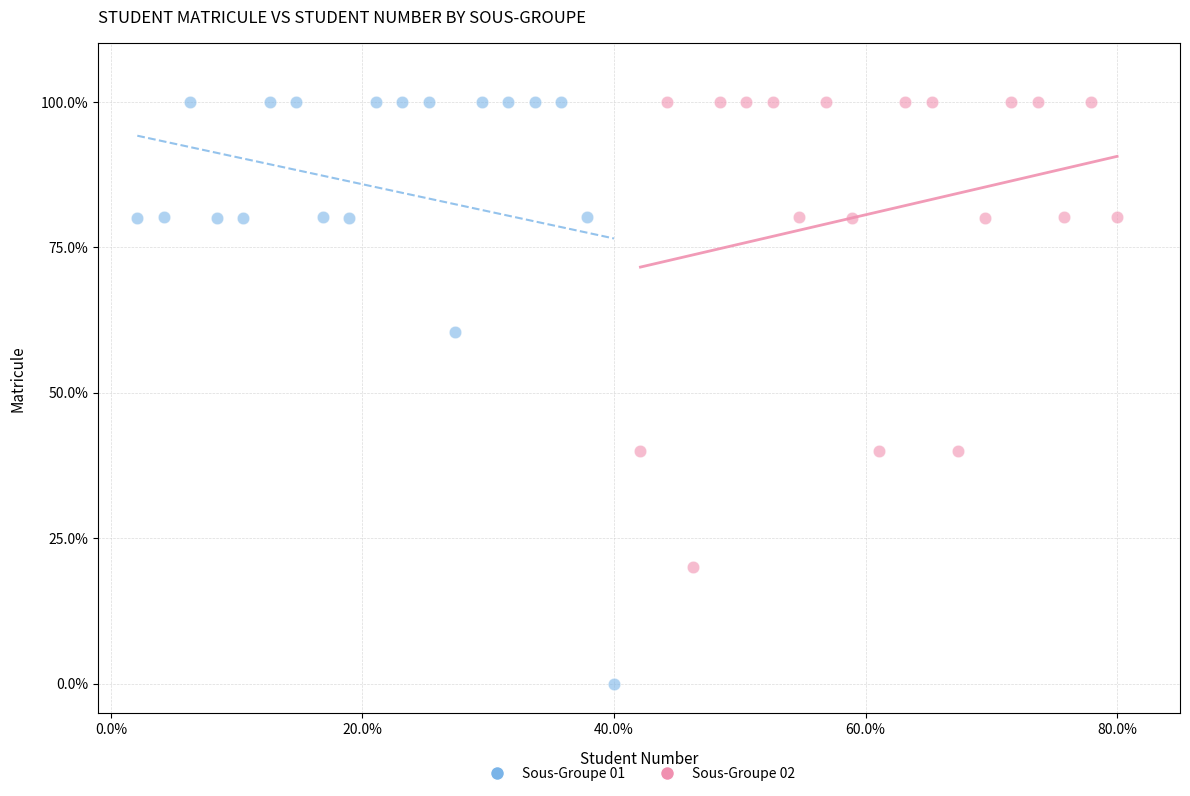

Which series reaches the minimum Y coordinate?

Sous-Groupe 01